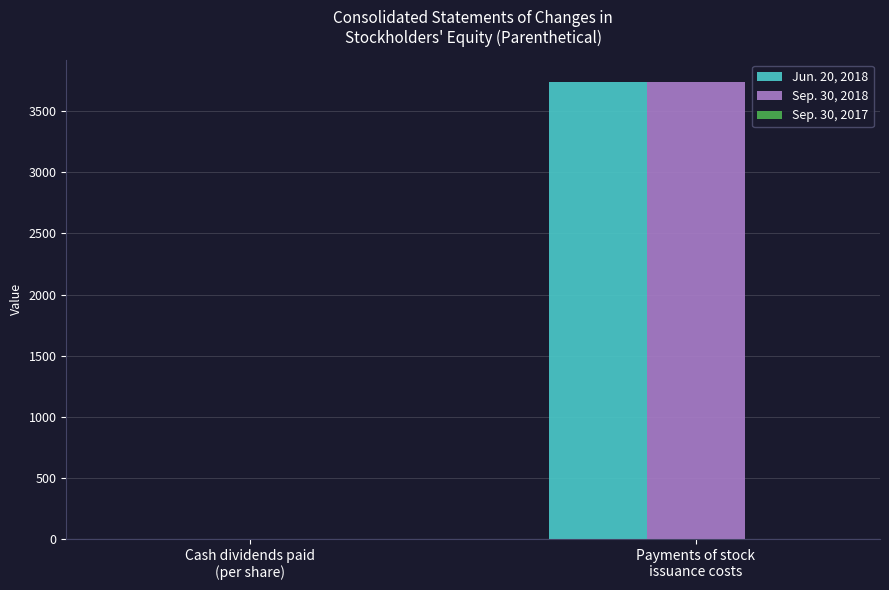

What is the maximum value for Sep. 30, 2018?

3735.0